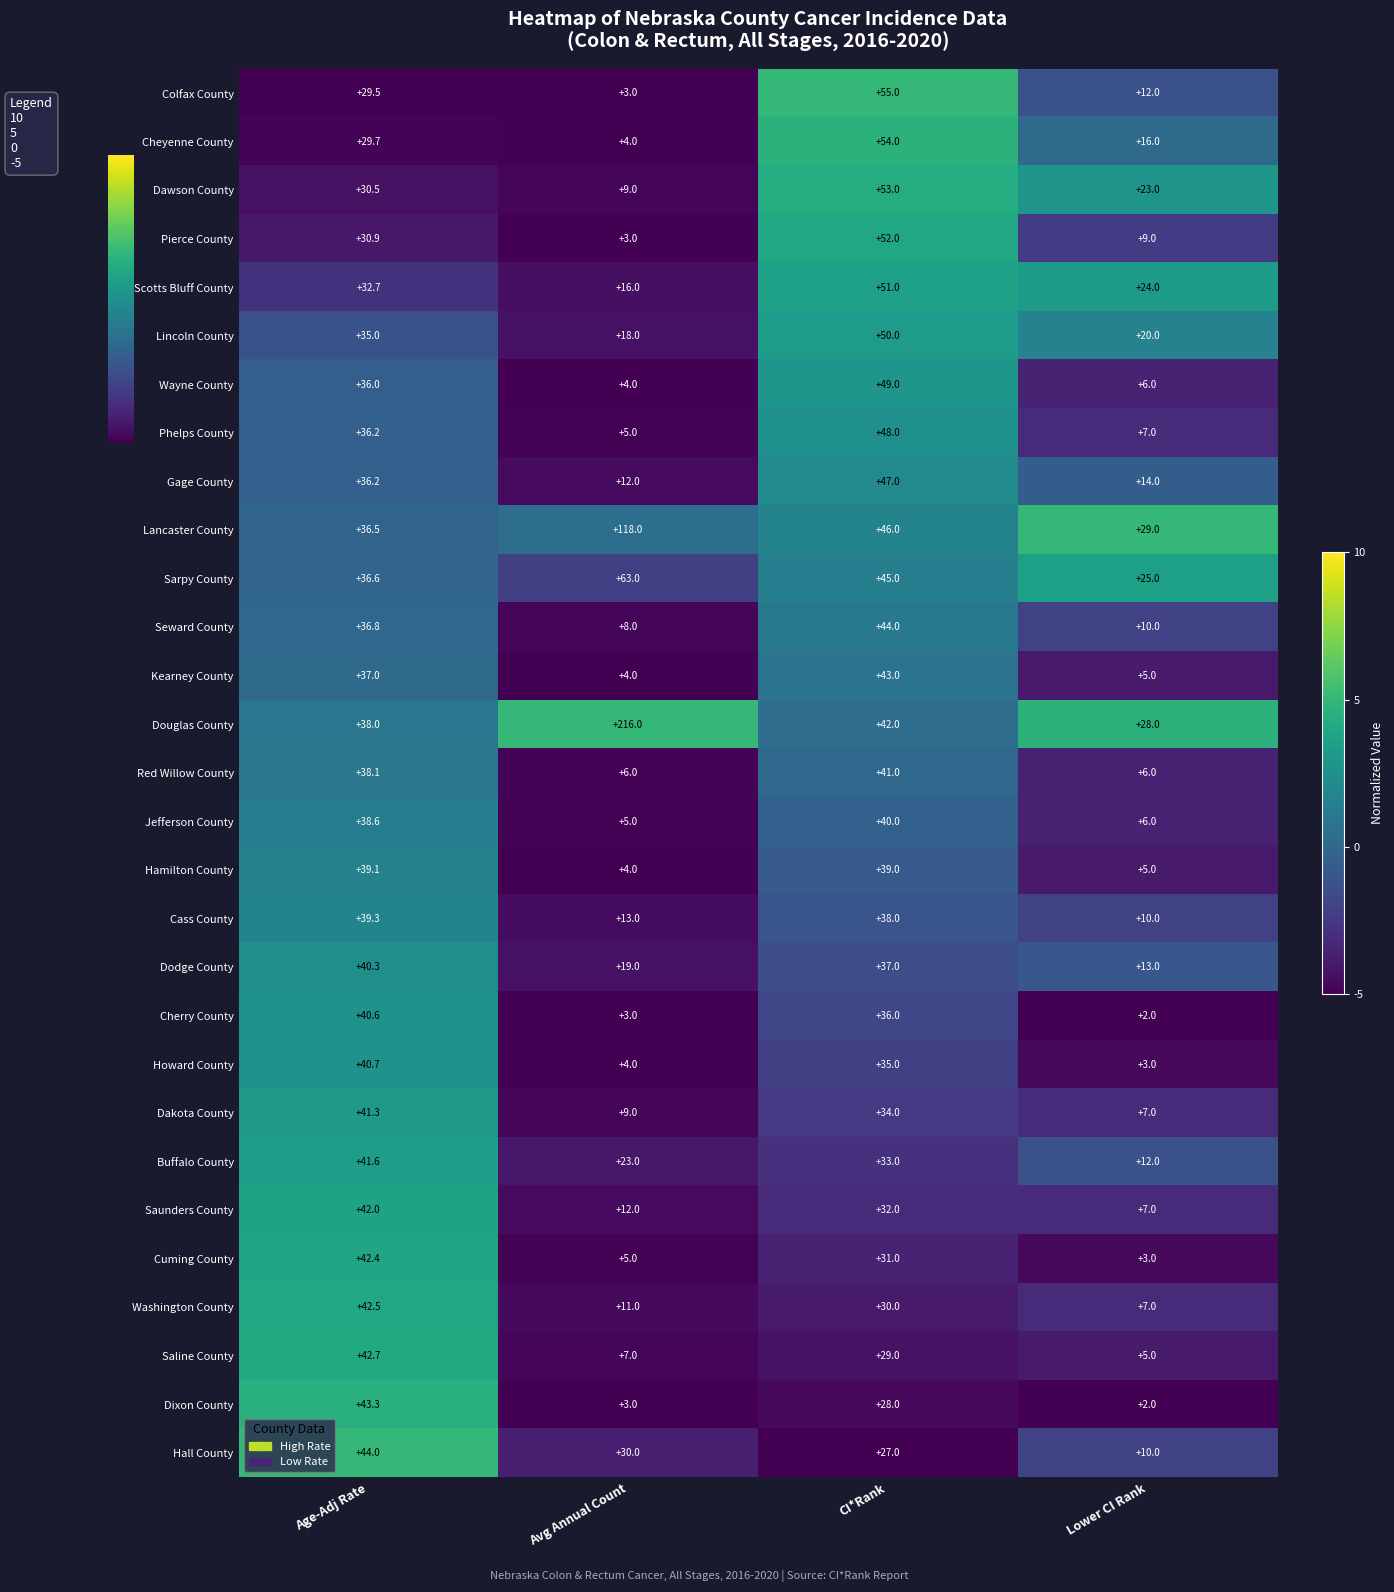

What is the approximate value of Howard County at Avg Annual Count?

4.0